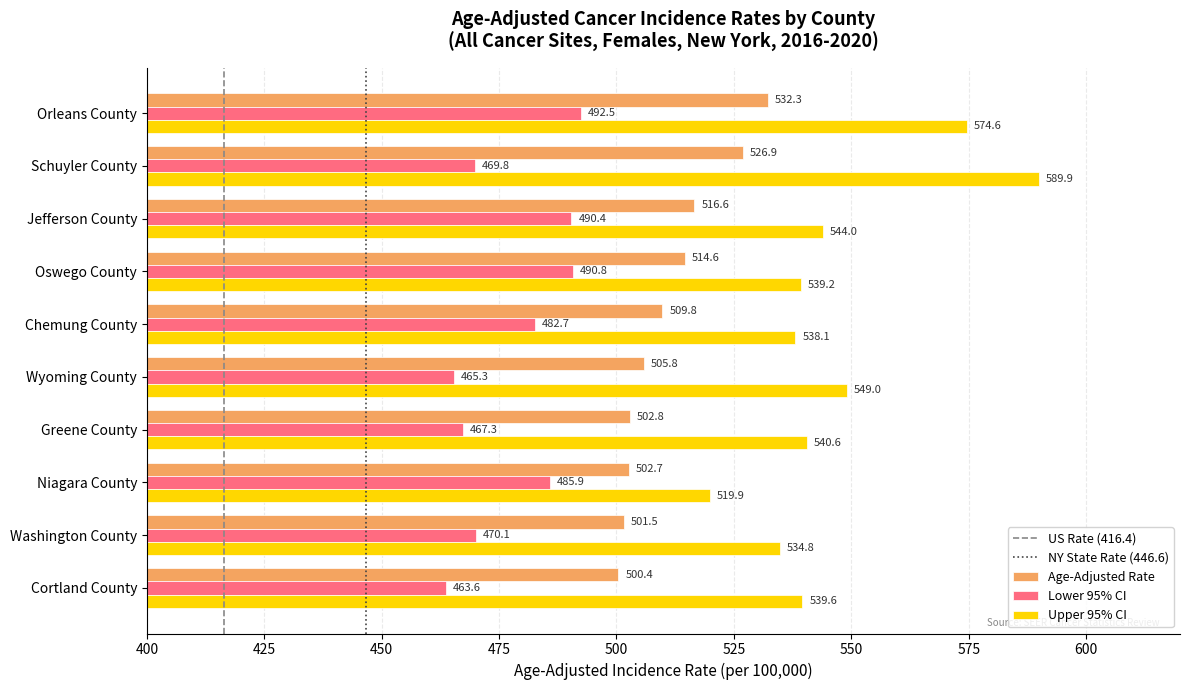

What is the average value of the Age-Adjusted Rate series?

511.3